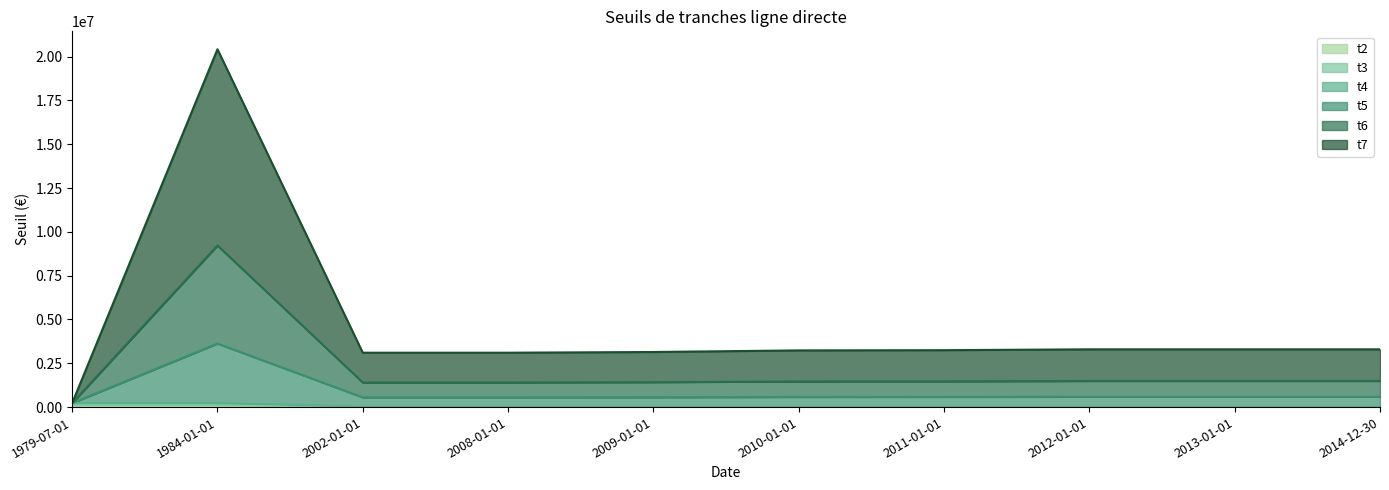

The value of t6 at 2009-01-01 is 2111614. True or false?

False